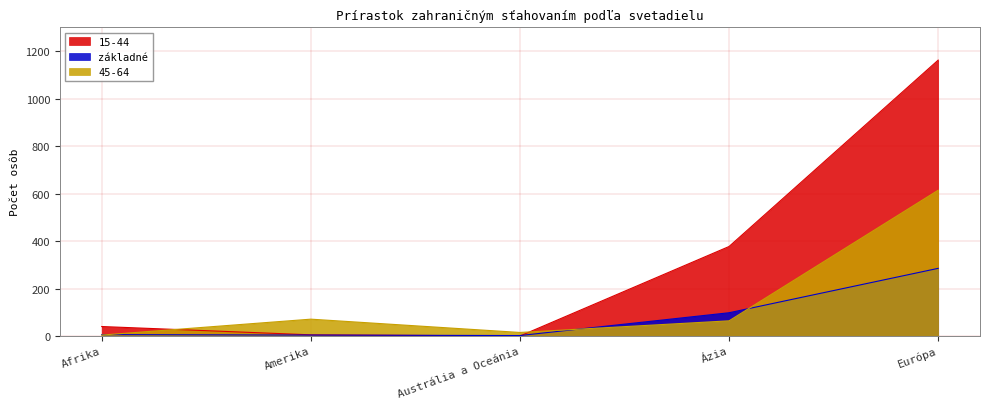

Is it true that základné equals 32 at Ázia?

False